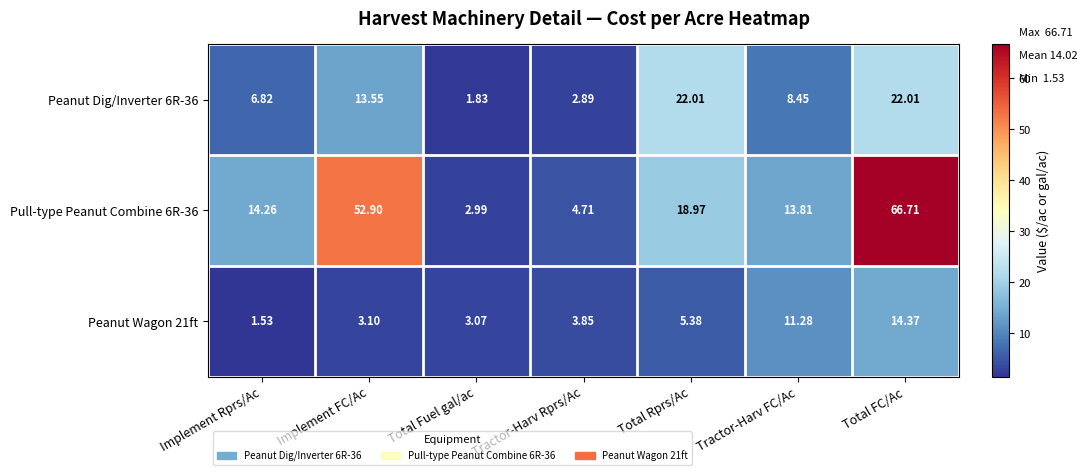

At which category does the chart reach its peak across all series?

Total FC/Ac